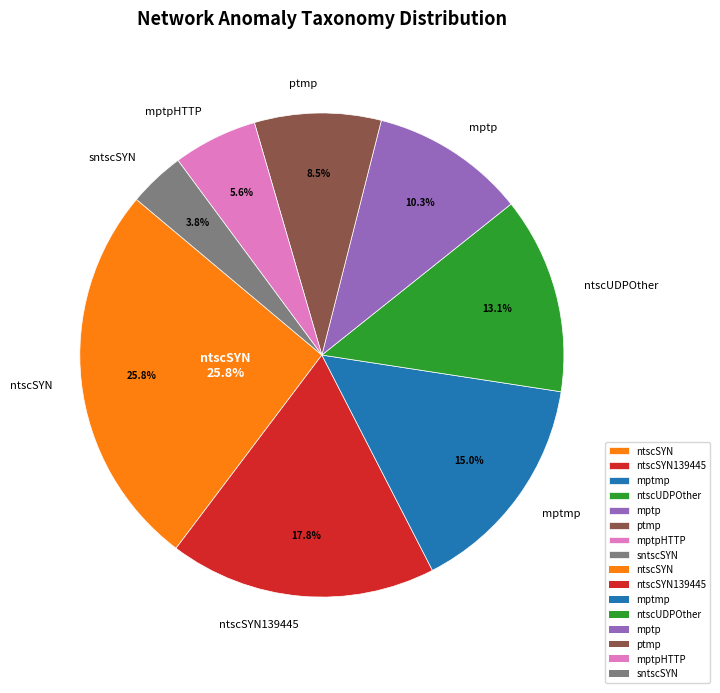

Is mptpHTTP the majority of the pie?

No